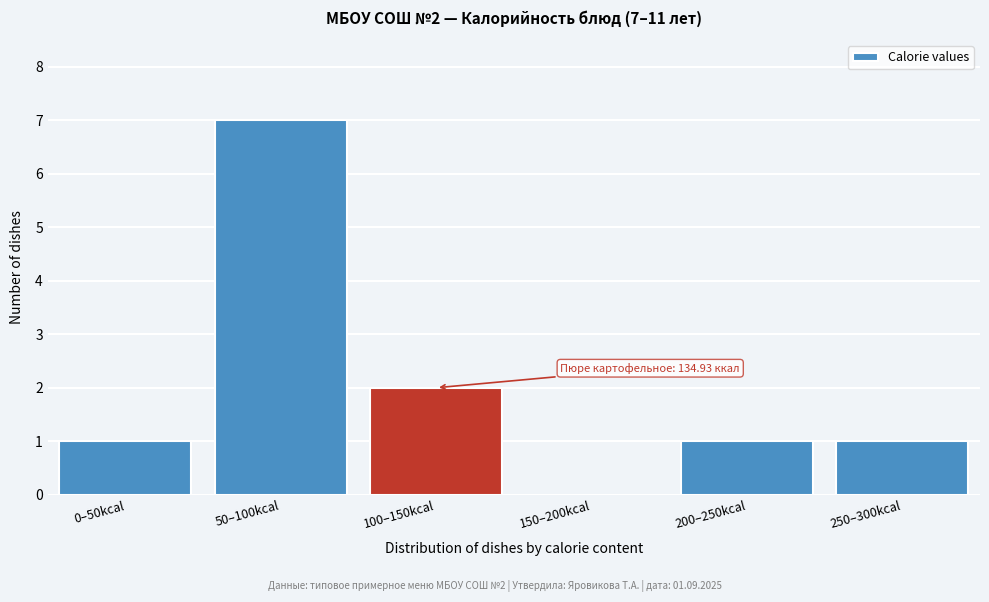

Reading left to right, what are all the values shown in this chart?

0–50kcal=1	50–100kcal=7	100–150kcal=2	150–200kcal=0	200–250kcal=1	250–300kcal=1